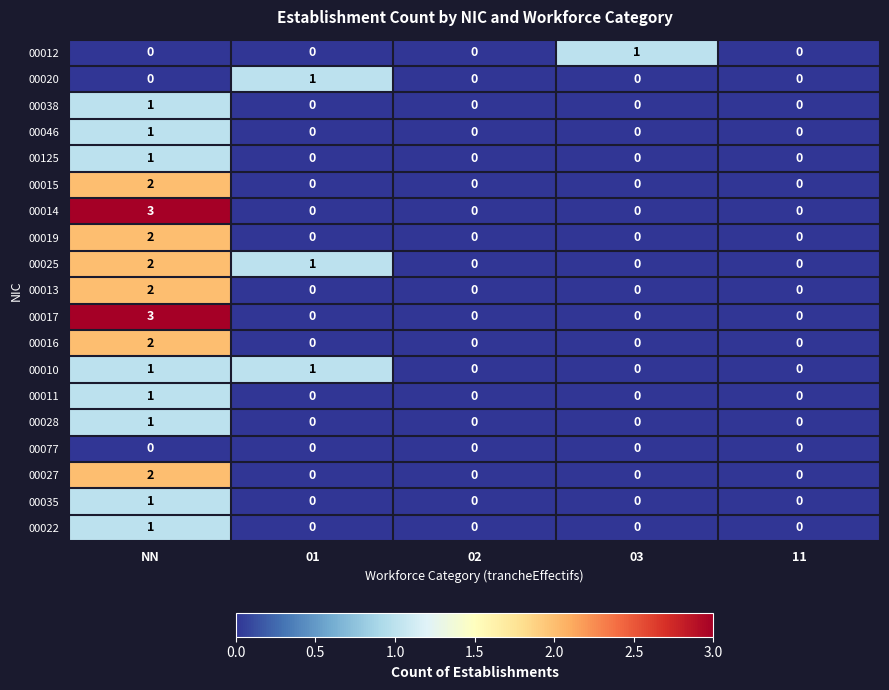

What is the greatest value displayed?

3